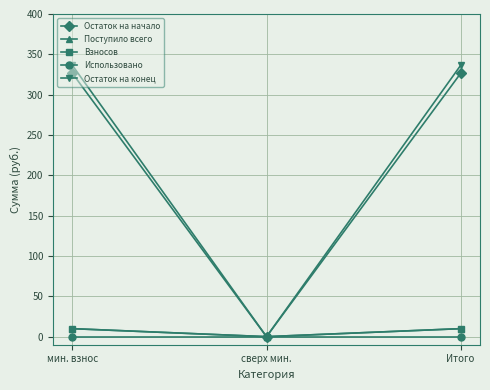

Which series has the largest range (max minus min)?

Остаток на конец